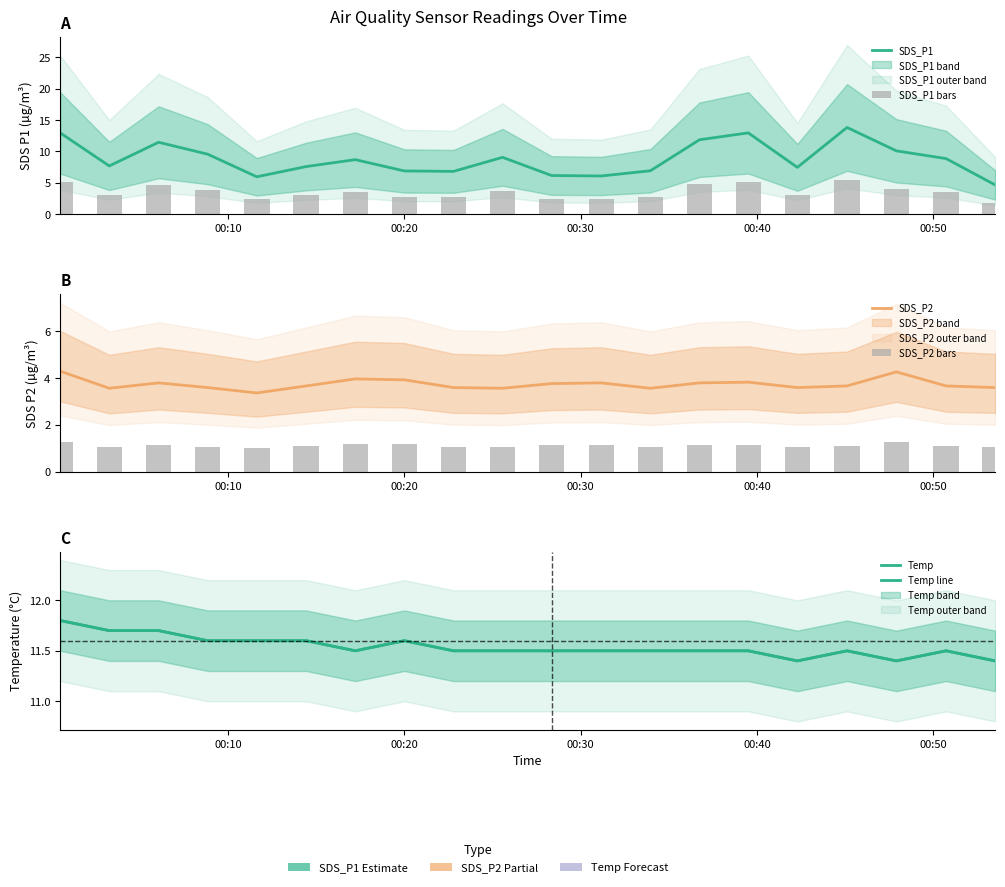

The SDS_P1 bars series shows 2.0 at 00:50. True or false?

False